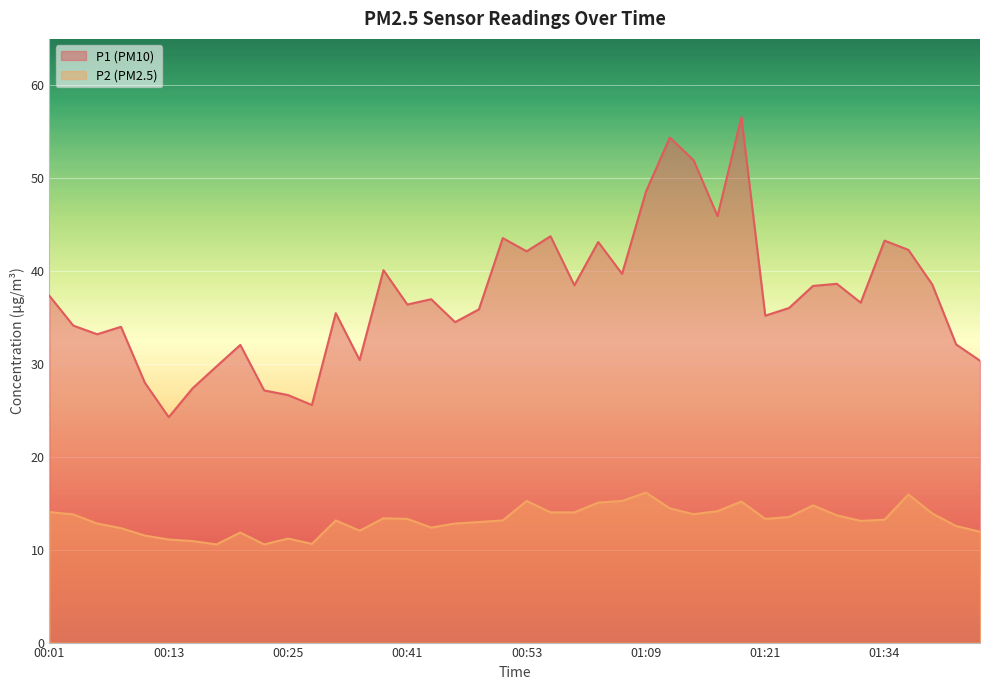

At which category does P2 reach its first local valley?

00:18